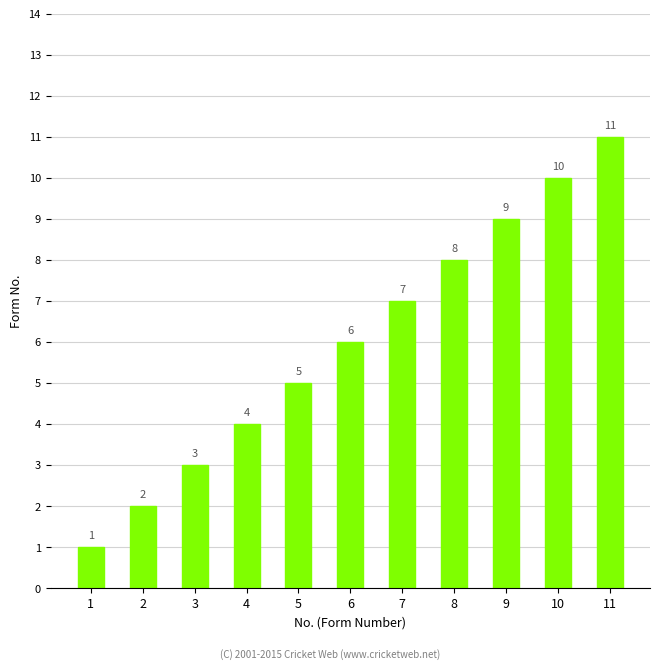

How many data points does each series have?

11